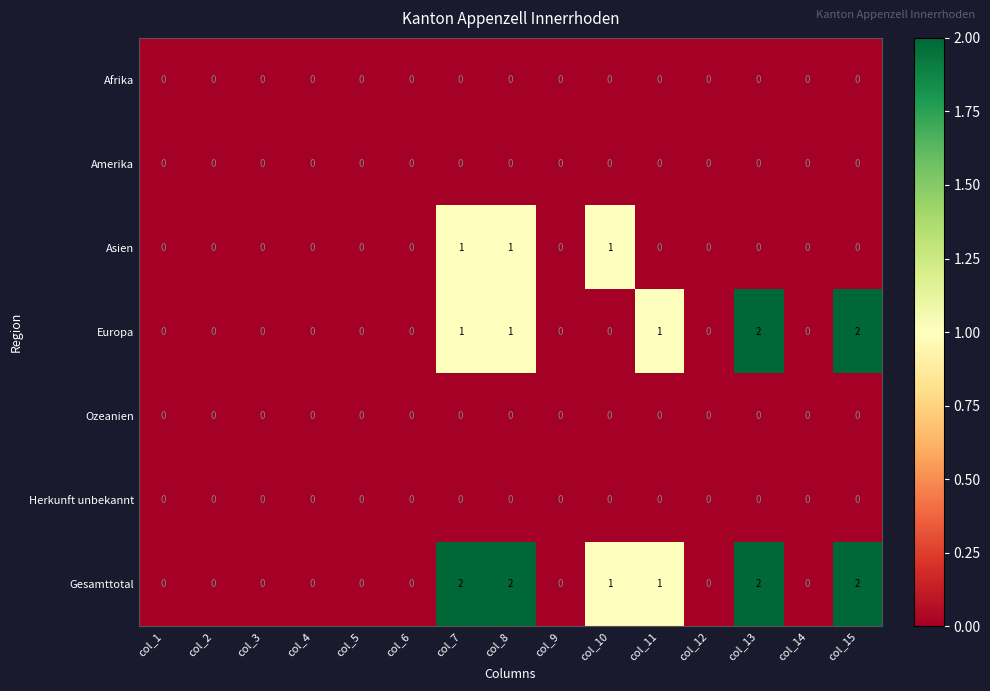

What is the total value across all series at col_15?

4